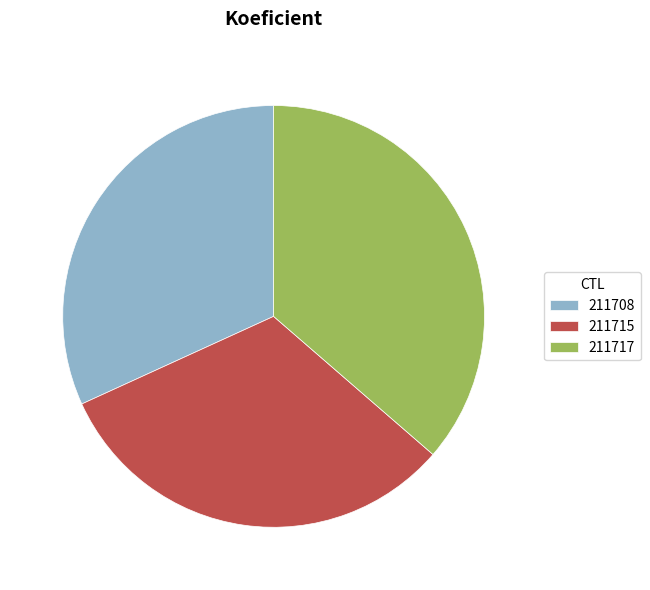

What is the ratio of the value at 211717 to the value at 211708?

1.1